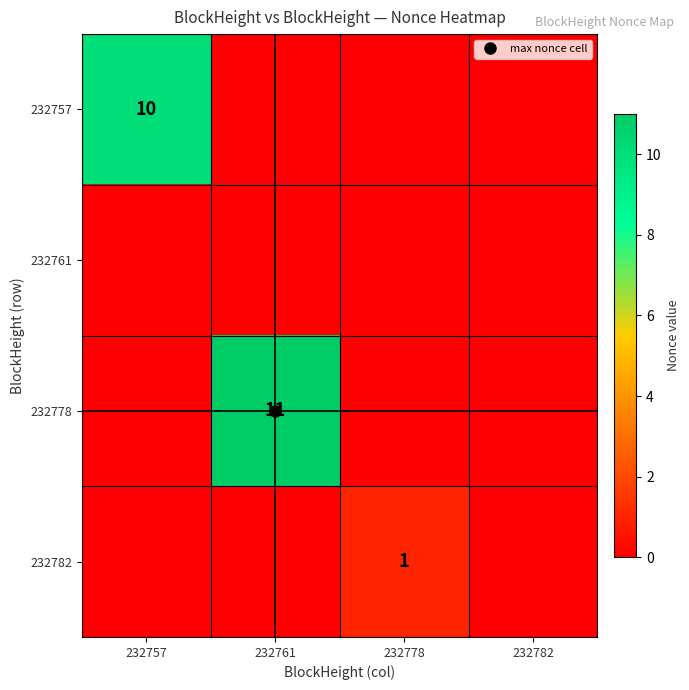

The value of 232757 at 232782 is -6. True or false?

False